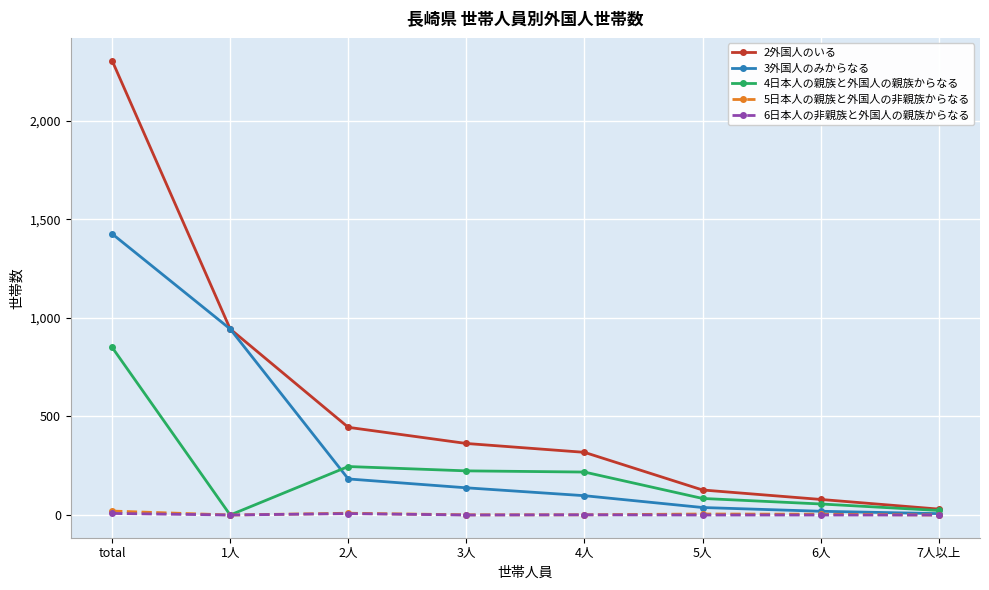

Where is the first local minimum for 4日本人の親族と外国人の親族からなる?

1人